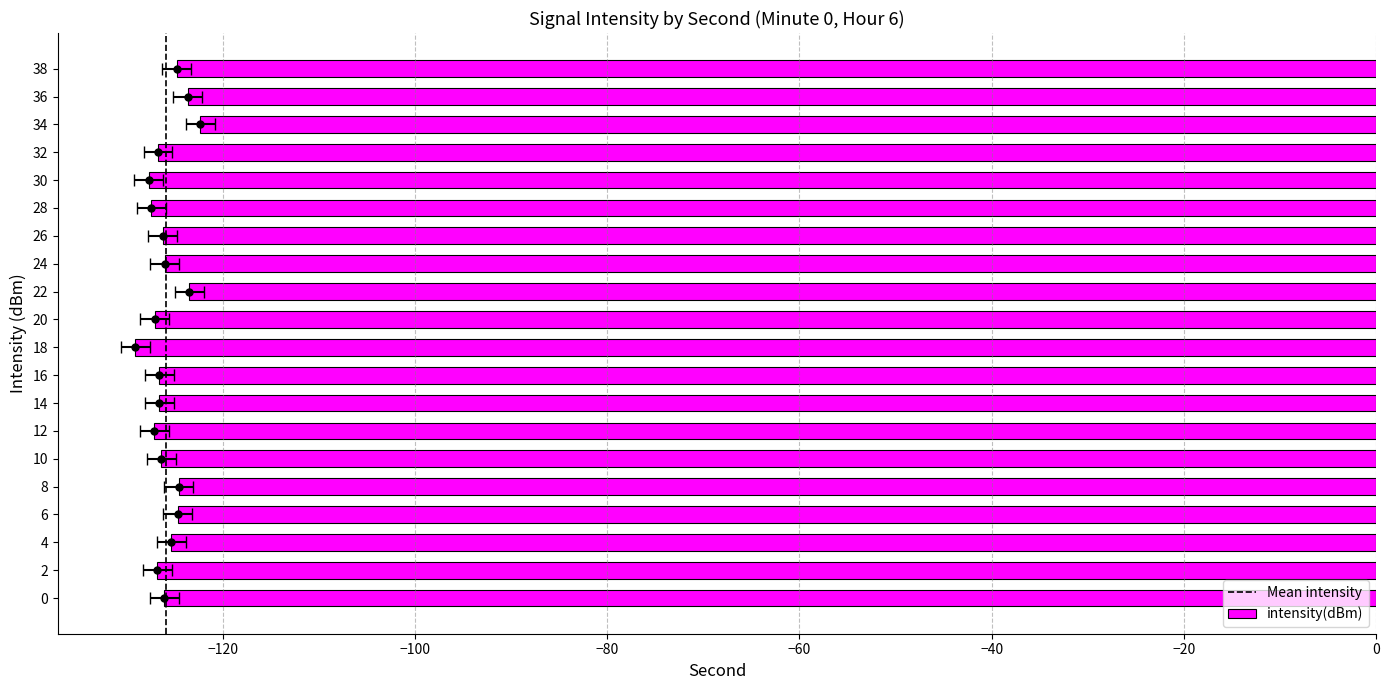

Where is the data nearest to the value -125?

38